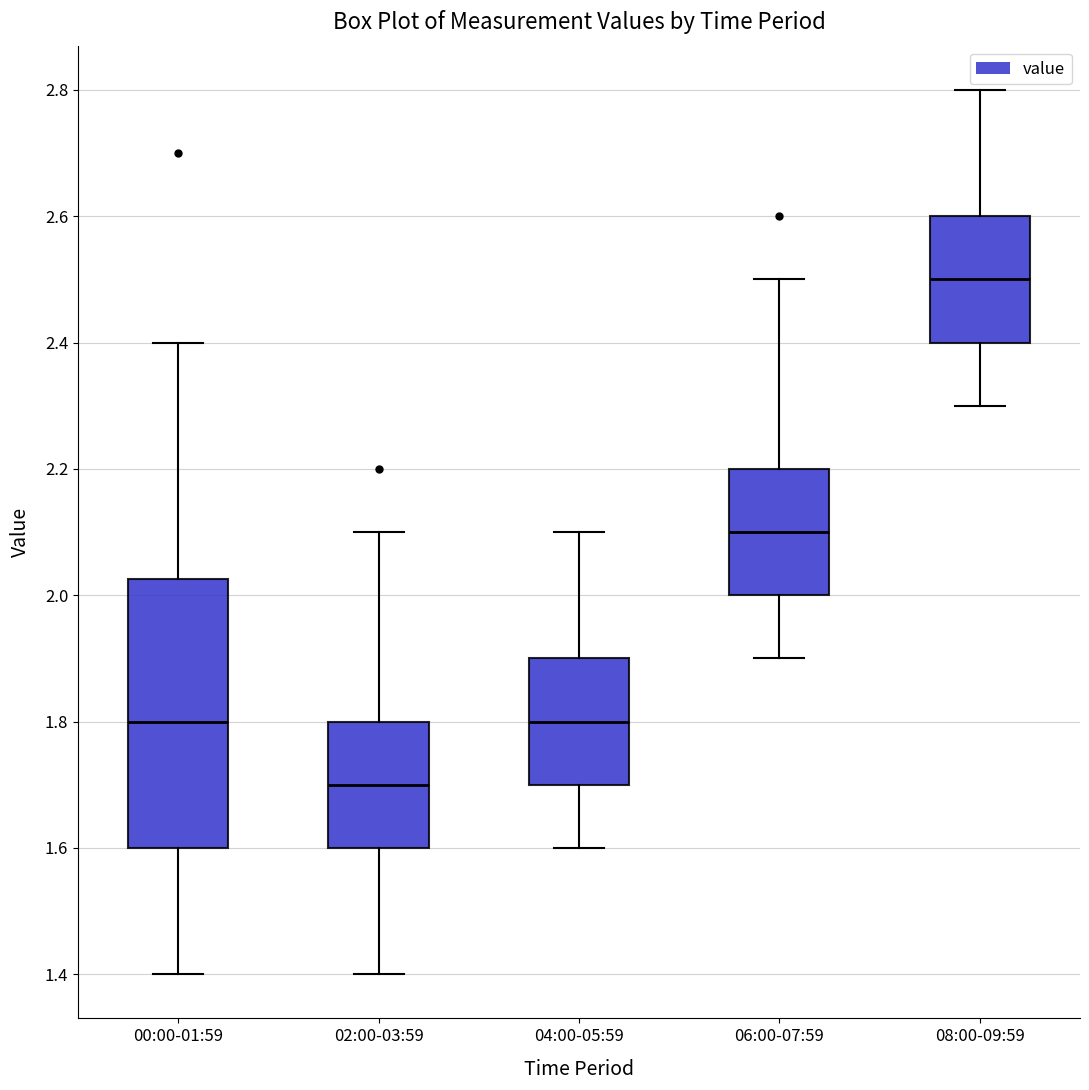

Comparing the boxes themselves (not the whiskers), which one is the tallest?

00:00-01:59